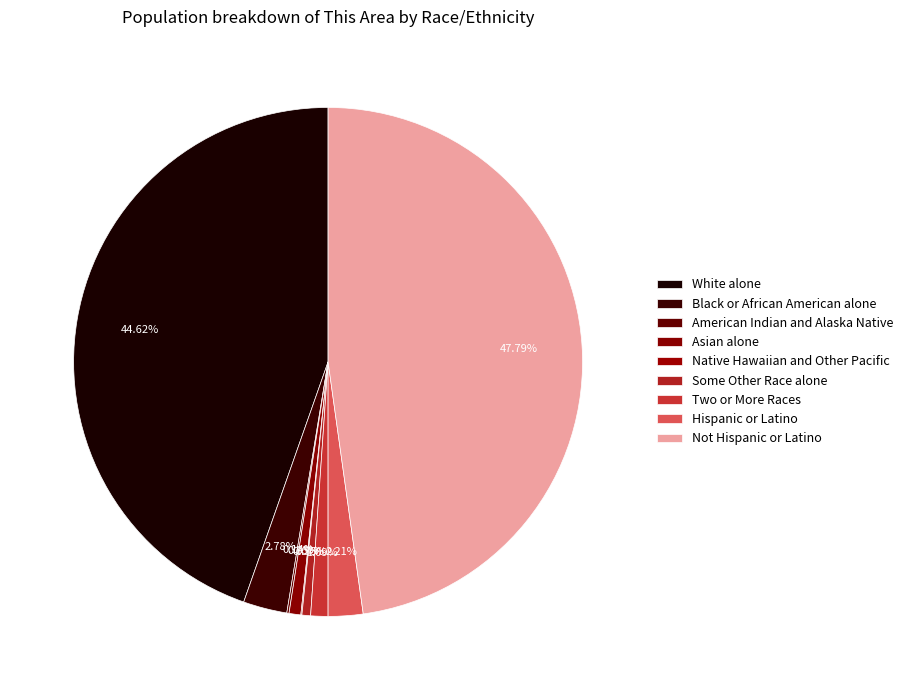

Rank the categories by value from lowest to highest.

Native Hawaiian and Other Pacific, American Indian and Alaska Native, Some Other Race alone, Asian alone, Two or More Races, Hispanic or Latino, Black or African American alone, White alone, Not Hispanic or Latino